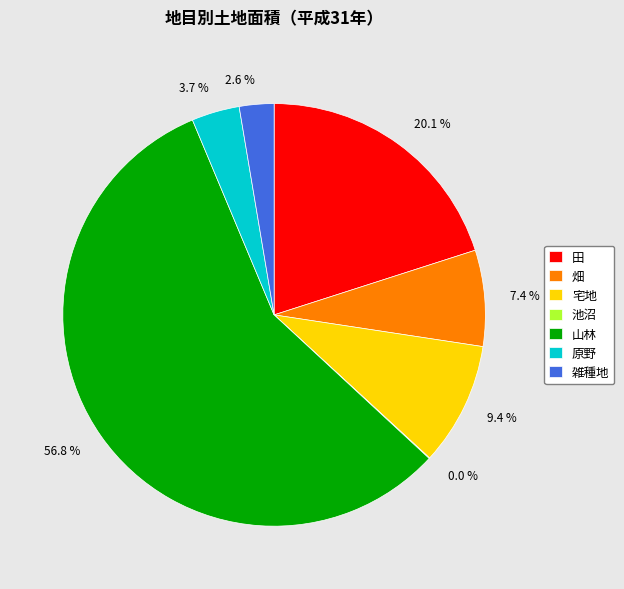

Is there a majority slice in this chart?

Yes